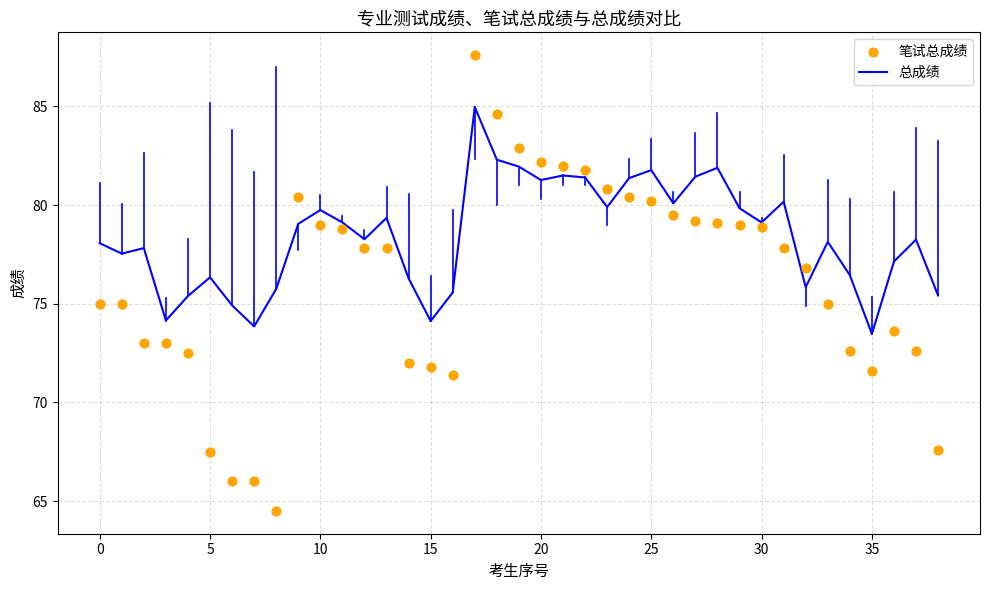

Which series reaches the maximum Y coordinate?

笔试总成绩